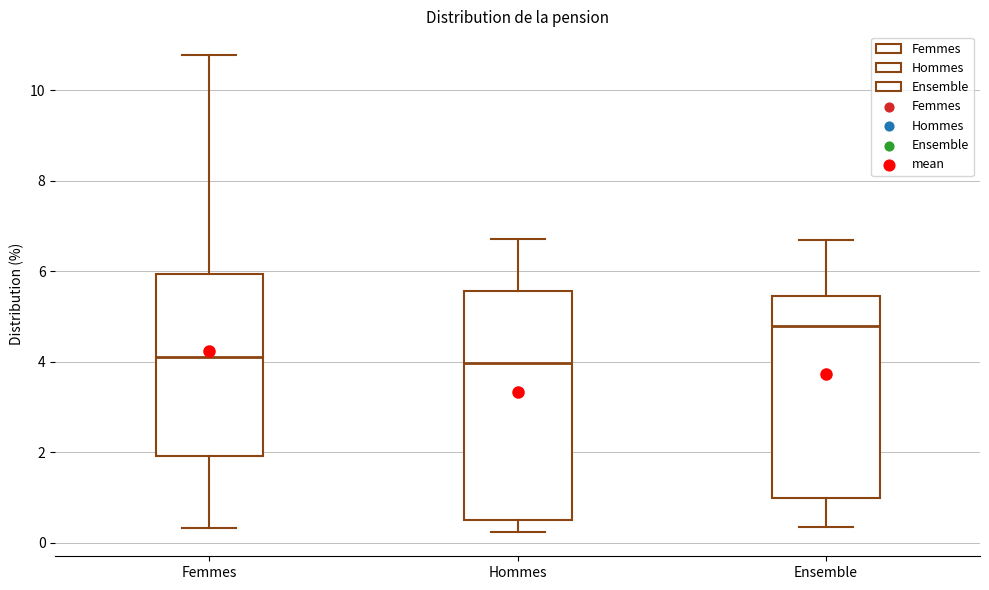

Reading left to right, read every box against the y-axis: the position of its median line, the range the box covers, and the ends of its whiskers. The values are not printed on the chart, so give them approximately, as read against the axis.

Femmes: median 4.2, box 2.0 to 6.0, whiskers 0.4 to 10.8
Hommes: median 4.0, box 0.6 to 5.6, whiskers 0.2 to 6.8
Ensemble: median 4.8, box 1.0 to 5.4, whiskers 0.4 to 6.6